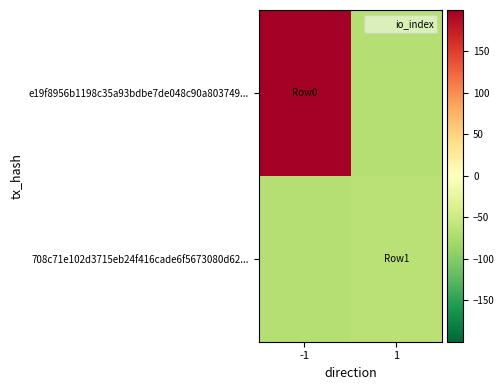

At which category does the chart reach its minimum across all series?

1